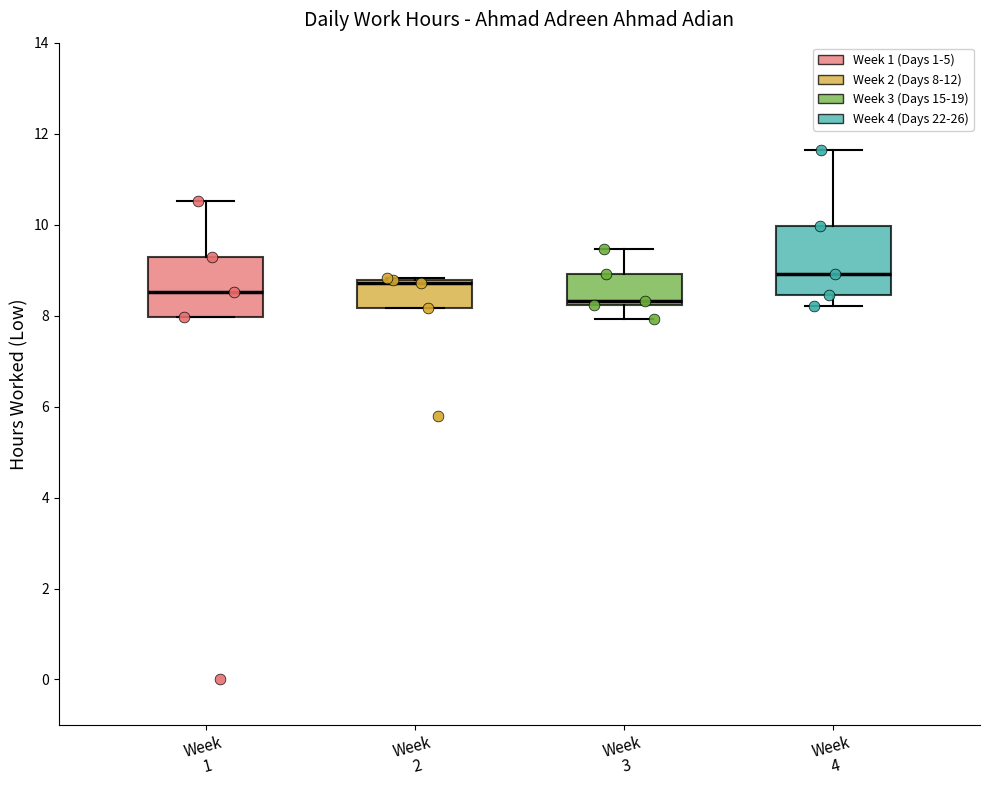

Where is the upper edge of the box for Week 4 on the y-axis? The values are not printed on the chart, so give them approximately, as read against the axis.

10.0